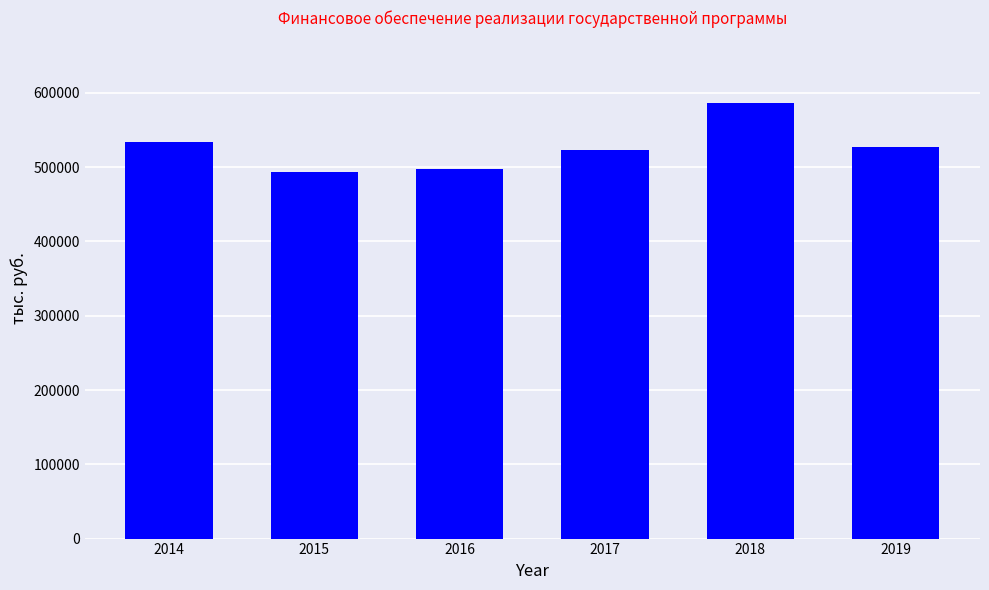

What is the sum of the values at 2017 and 2015?

1015969.2